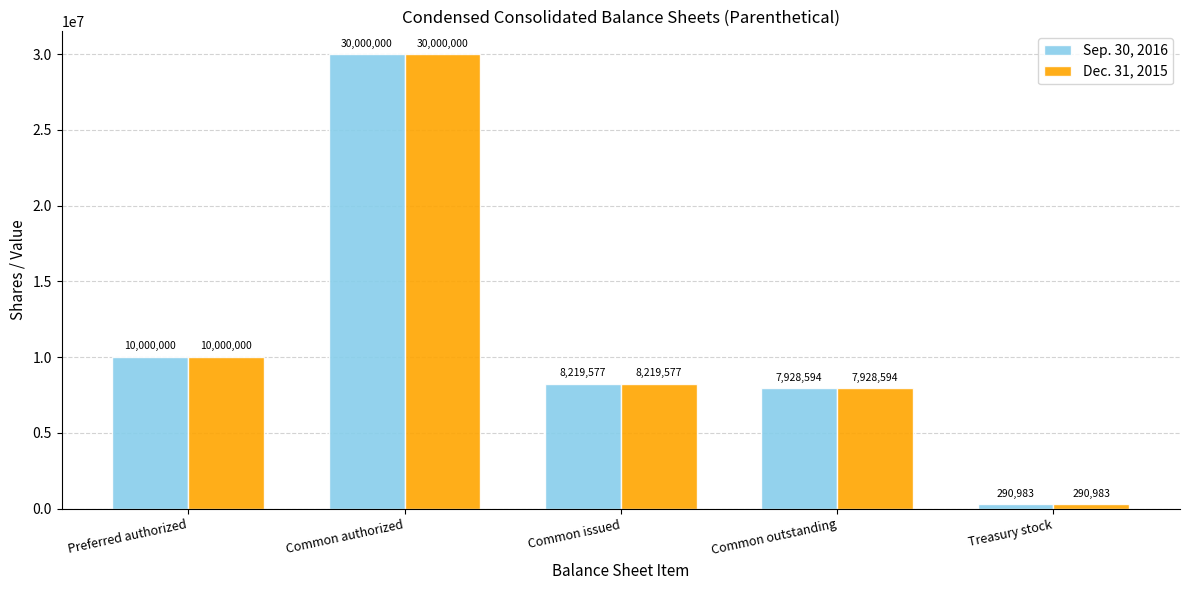

At which label does Dec. 31, 2015 reach its peak?

Common authorized